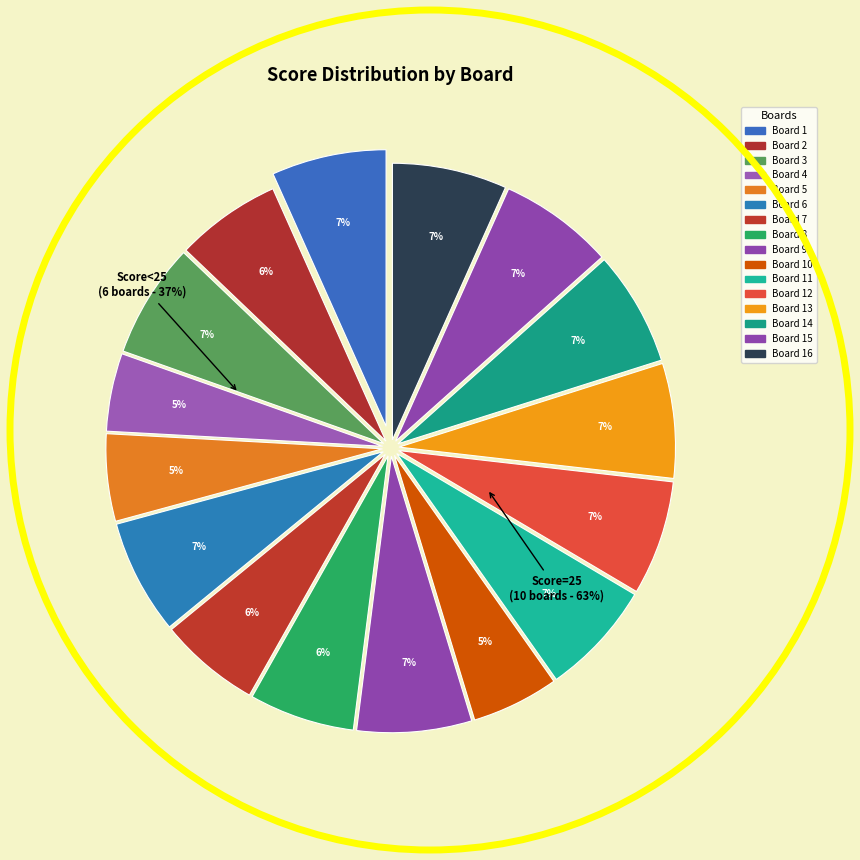

True or false: Board 4 accounts for 5% of the total.

True